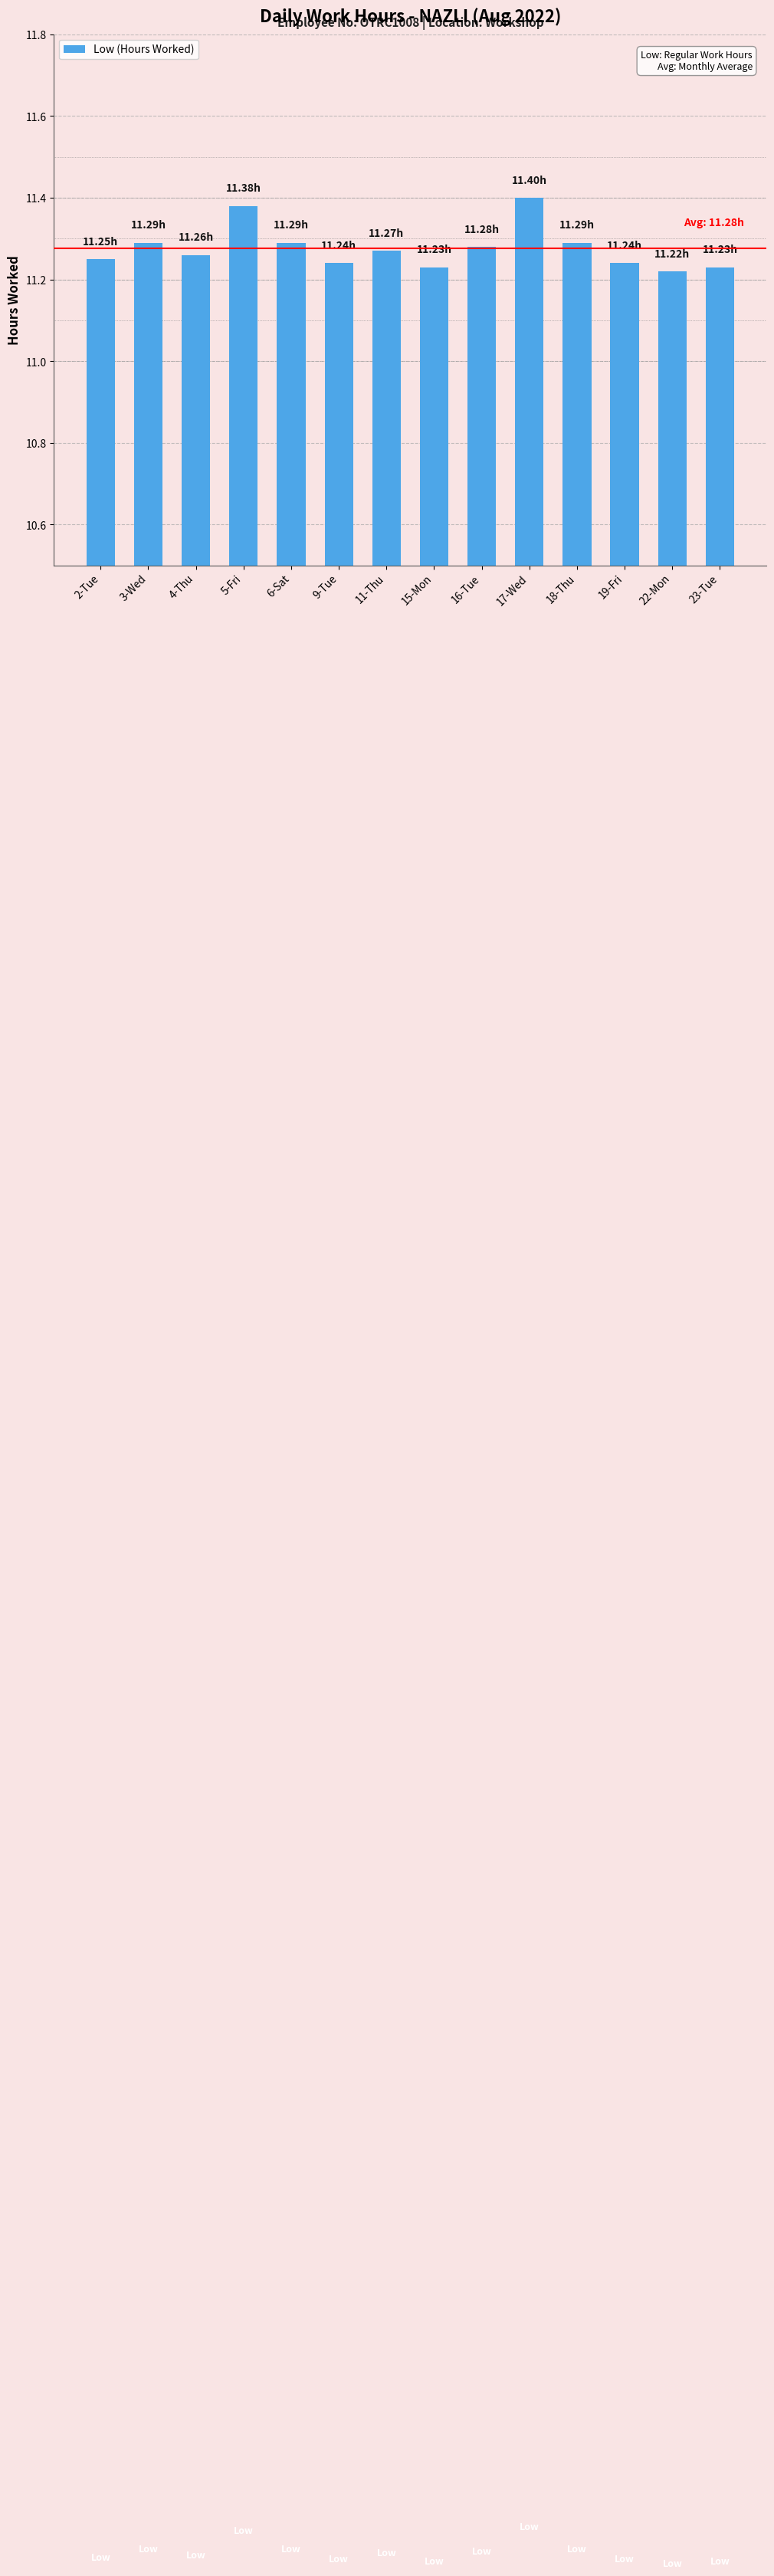

Which category has the highest value across all series?

17-Wed